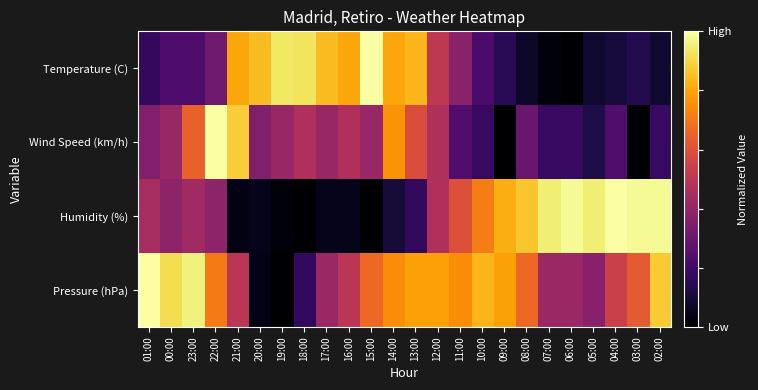

Reading left to right, what are all the values shown in this chart?

Temperature (C): 01:00=0.2	00:00=0.2	23:00=0.2	22:00=0.3	21:00=0.8	20:00=0.8	19:00=0.9	18:00=0.9	17:00=0.8	16:00=0.8	15:00=1.0	14:00=0.8	13:00=0.8	12:00=0.5	11:00=0.4	10:00=0.2	09:00=0.1	08:00=0.1	07:00=0.0	06:00=0.0	05:00=0.1	04:00=0.1	03:00=0.1	02:00=0.1
Wind Speed (km/h): 01:00=0.4	00:00=0.4	23:00=0.6	22:00=1.0	21:00=0.9	20:00=0.4	19:00=0.4	18:00=0.5	17:00=0.4	16:00=0.5	15:00=0.4	14:00=0.8	13:00=0.6	12:00=0.5	11:00=0.2	10:00=0.2	09:00=0.0	08:00=0.3	07:00=0.2	06:00=0.2	05:00=0.1	04:00=0.2	03:00=0.0	02:00=0.2
Humidity (%): 01:00=0.5	00:00=0.4	23:00=0.4	22:00=0.4	21:00=0.0	20:00=0.1	19:00=0.0	18:00=0.0	17:00=0.1	16:00=0.1	15:00=0.0	14:00=0.1	13:00=0.2	12:00=0.5	11:00=0.6	10:00=0.7	09:00=0.8	08:00=0.9	07:00=0.9	06:00=1.0	05:00=0.9	04:00=1.0	03:00=1.0	02:00=1.0
Pressure (hPa): 01:00=1.0	00:00=0.9	23:00=1.0	22:00=0.7	21:00=0.5	20:00=0.0	19:00=0.0	18:00=0.2	17:00=0.4	16:00=0.5	15:00=0.7	14:00=0.7	13:00=0.8	12:00=0.8	11:00=0.7	10:00=0.8	09:00=0.8	08:00=0.7	07:00=0.4	06:00=0.4	05:00=0.4	04:00=0.5	03:00=0.6	02:00=0.9